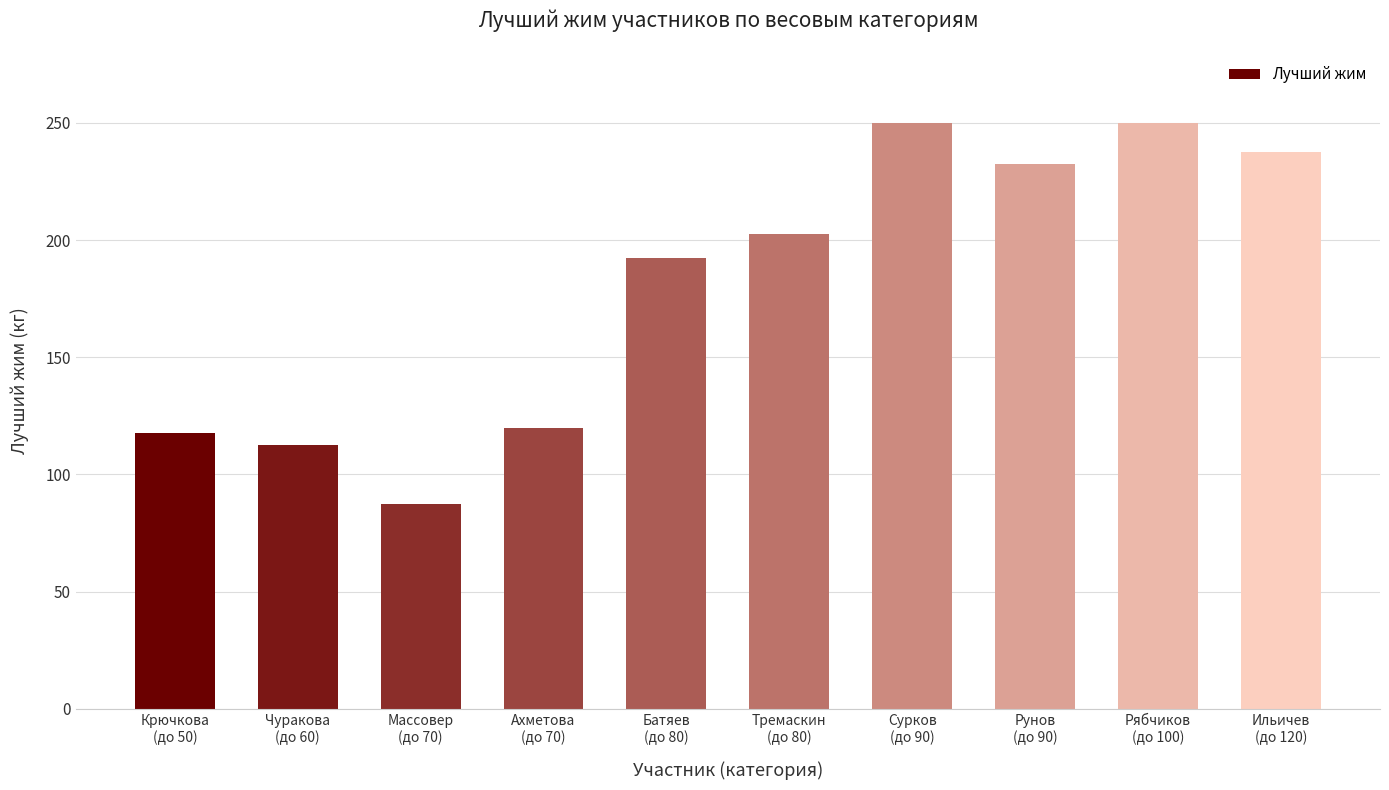

At which category does the chart reach its minimum across all series?

Массовер
(до 70)